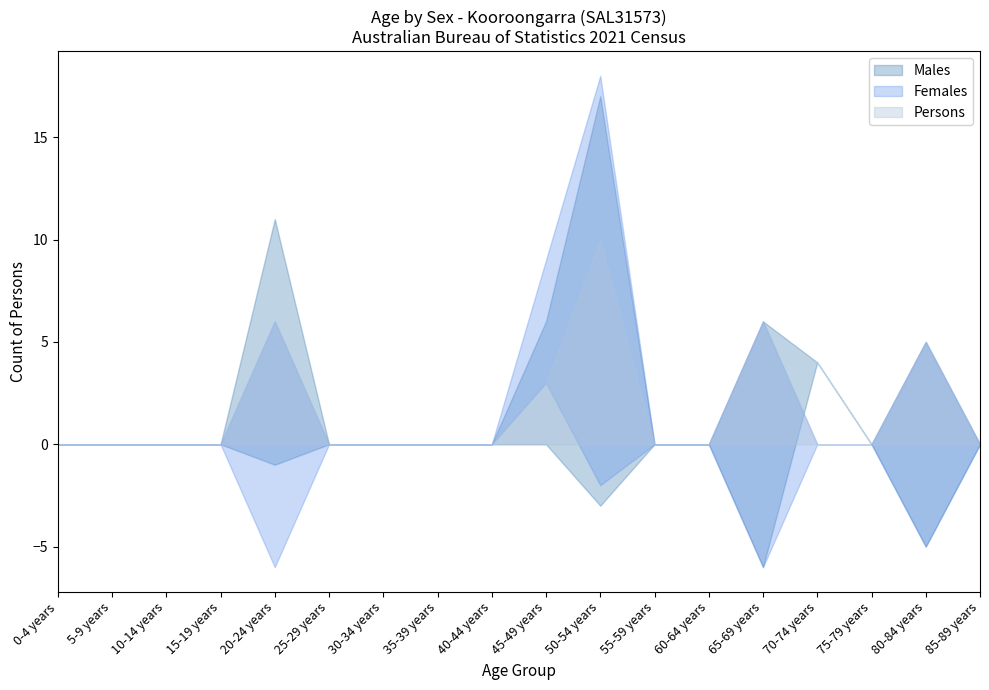

Between 5-9 years and 0-4 years, which is larger?

5-9 years